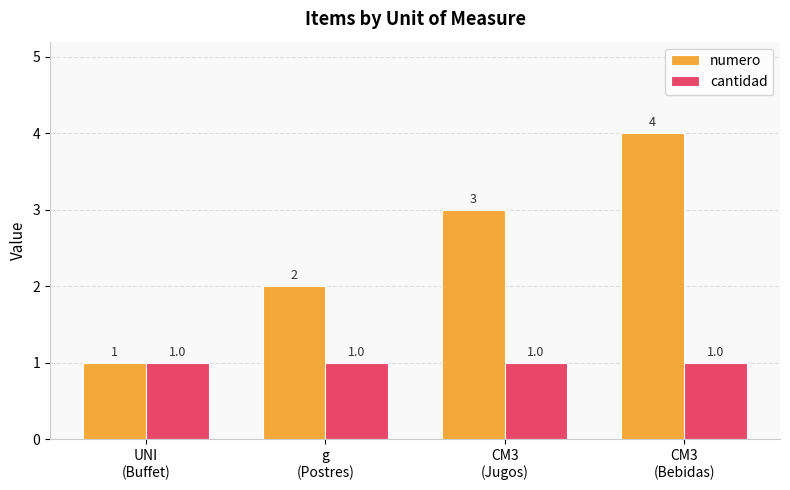

At which label is numero closest to 2?

g
(Postres)